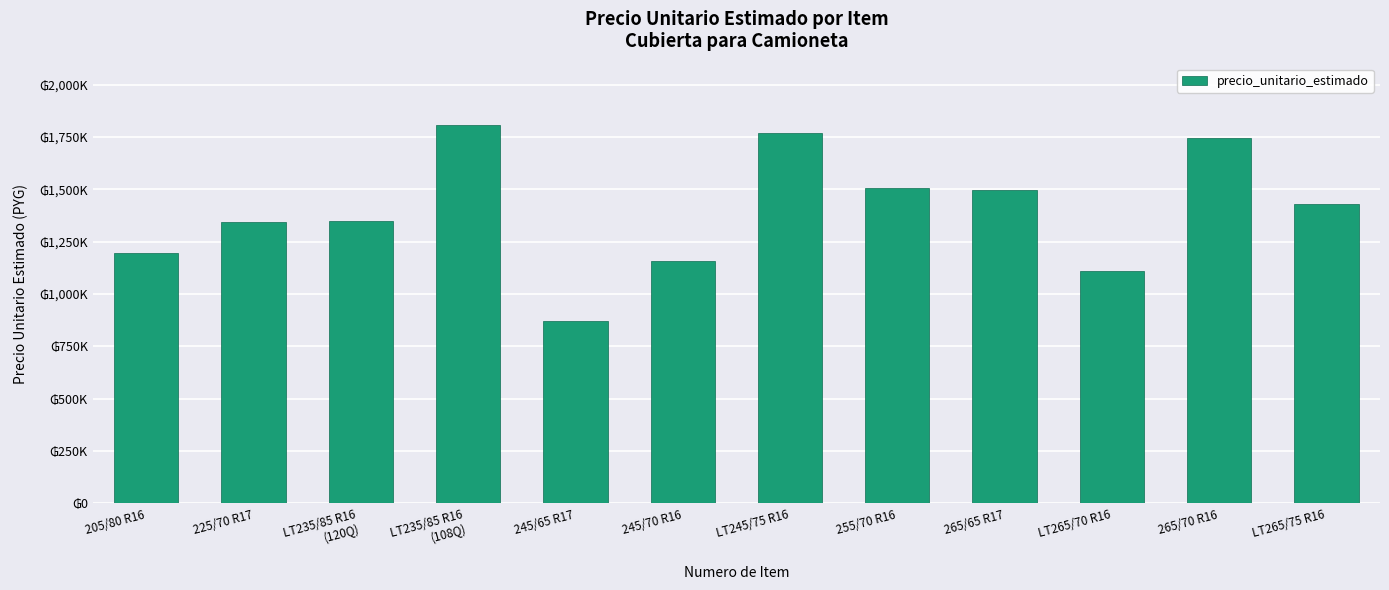

Are the bars horizontal?

No